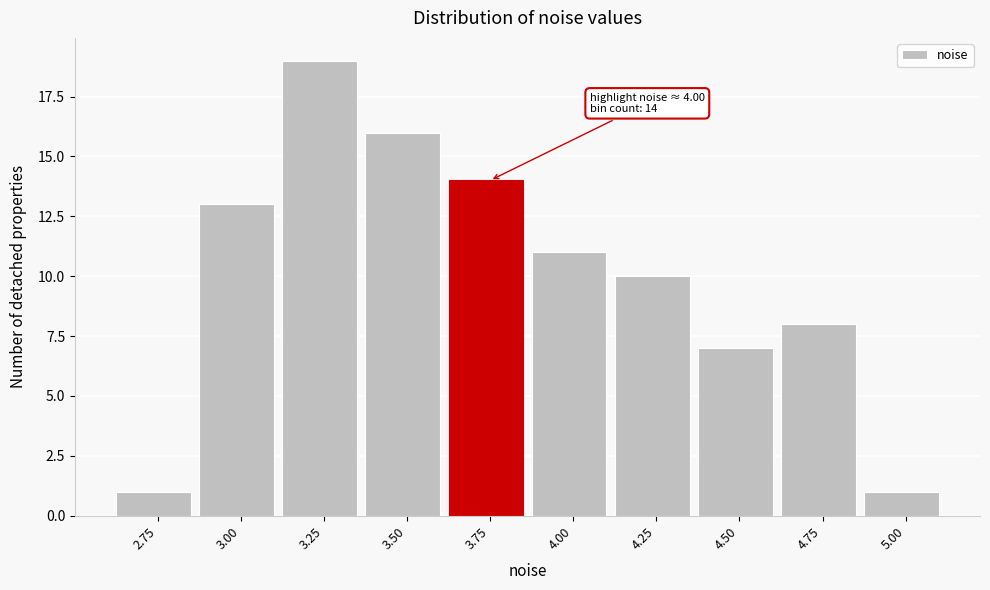

Reading right to left, extract all data points from this chart.

5.00=1	4.75=8	4.50=7	4.25=10	4.00=11	3.75=14	3.50=16	3.25=19	3.00=13	2.75=1